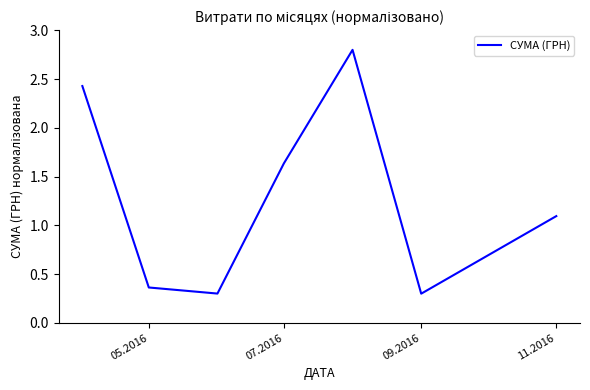

What is the difference between the maximum and second lowest values?

2.5